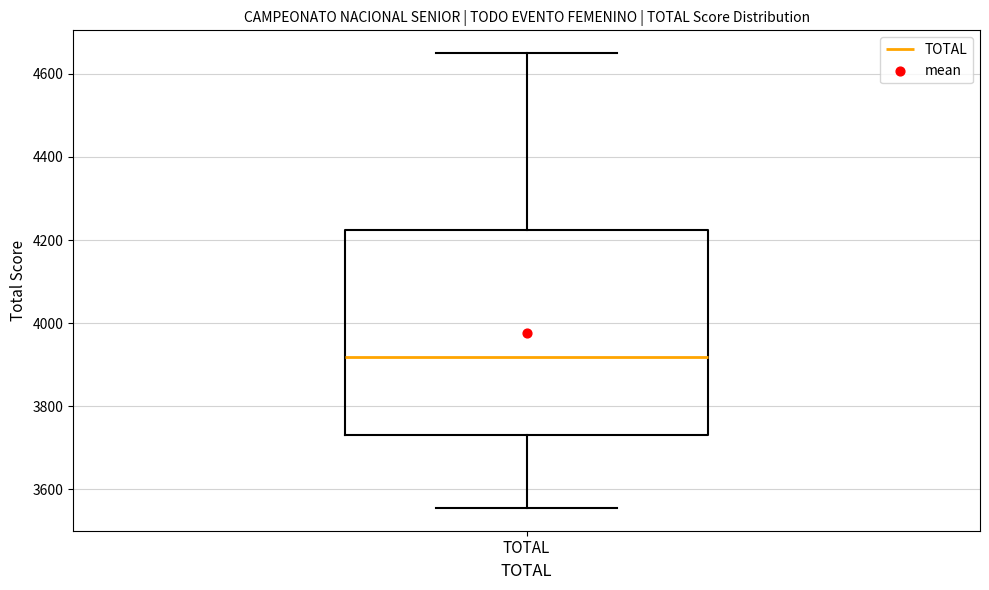

Where does the upper whisker of the box for TOTAL end on the y-axis? The values are not printed on the chart, so give them approximately, as read against the axis.

4660